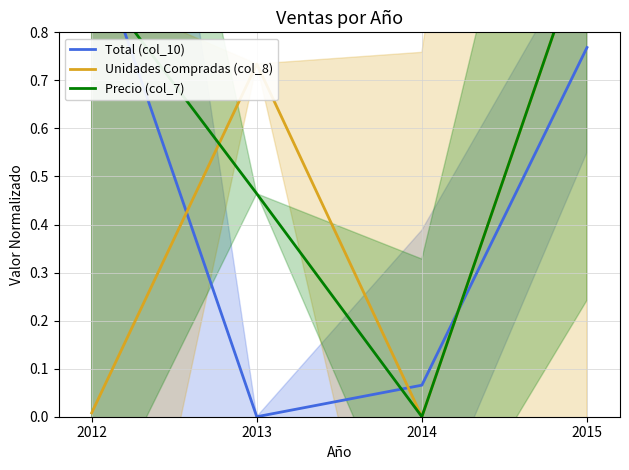

In Total (col_10), how many points are lower than both neighbors (excluding endpoints)?

1